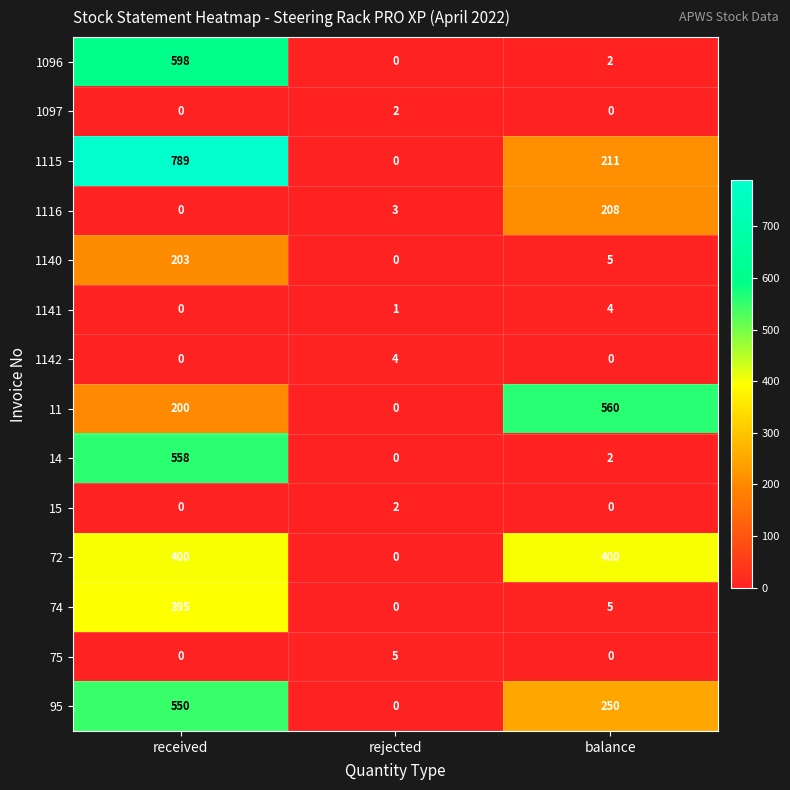

Rank the categories by 74 value from highest to lowest.

received, balance, rejected